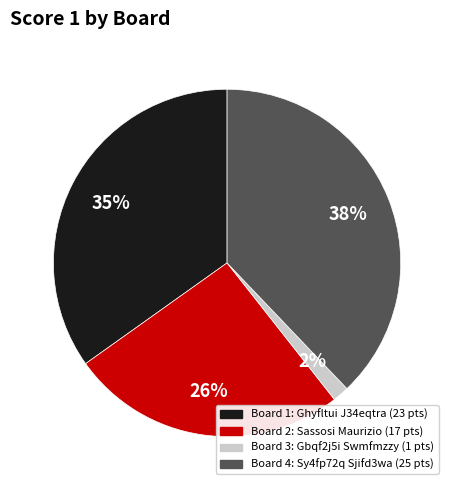

Combined, do Board 4: Sy4fp72q Sjifd3wa and Board 3: Gbqf2j5i Swmfmzzy account for over 50%?

No